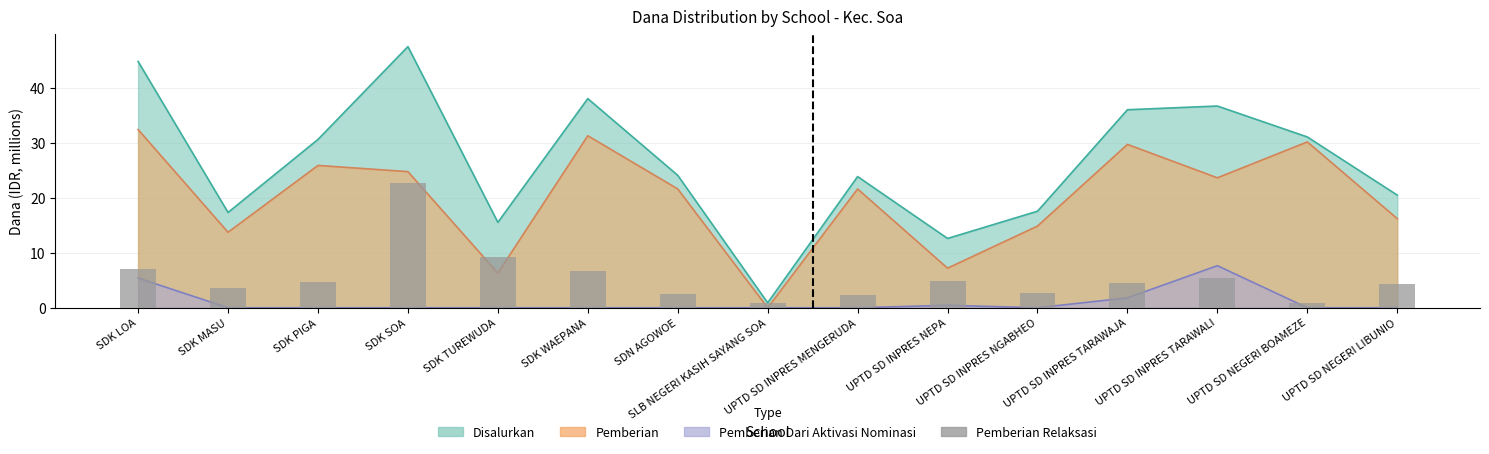

Are the bars grouped side by side (vs. stacked)?

No